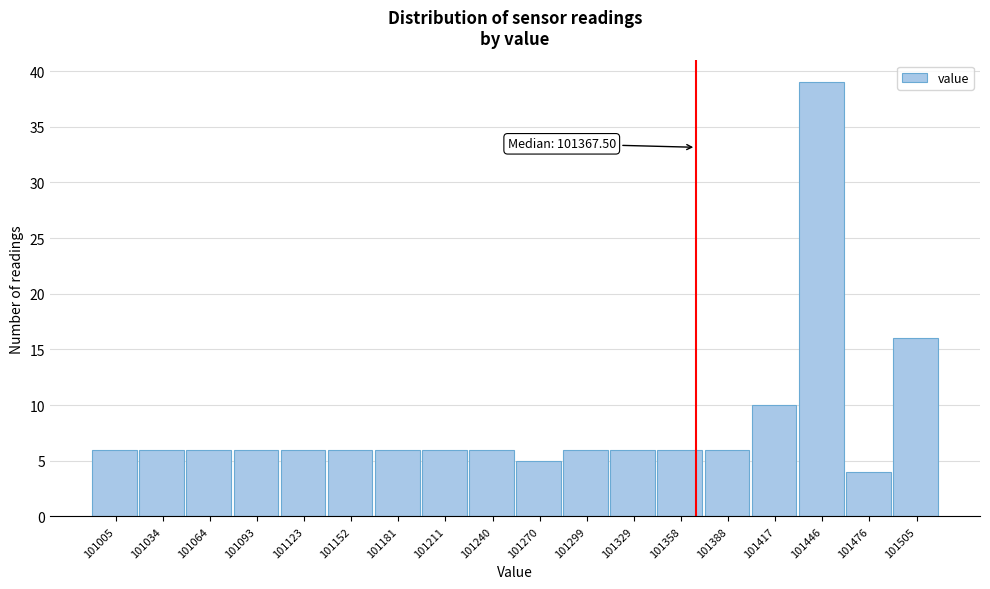

Which range on the x-axis has the tallest bar?

101430 to 101460